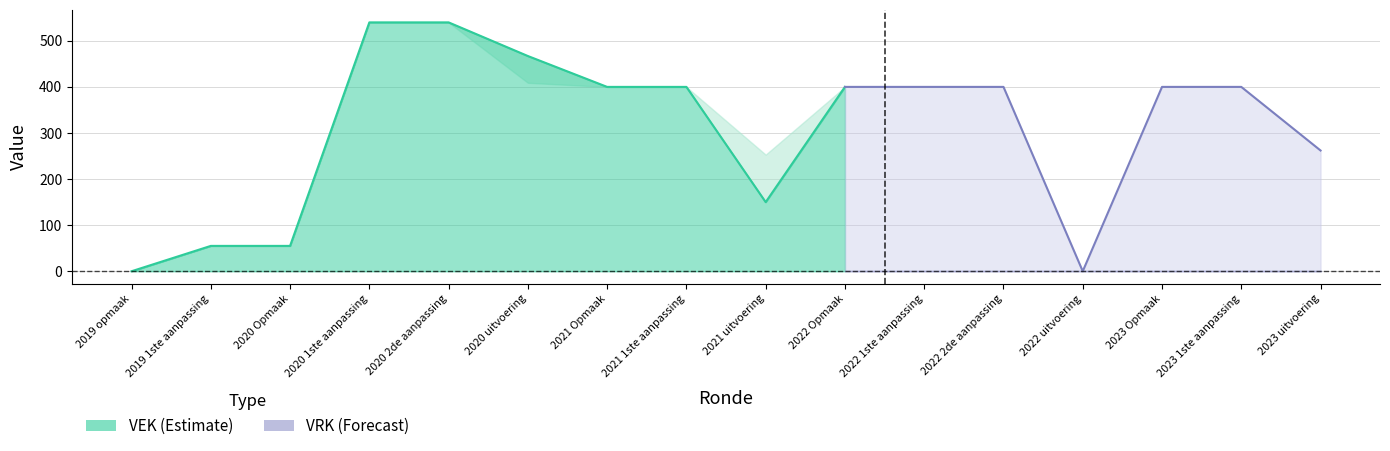

What are all the series names shown in the legend?

VEK, VRK